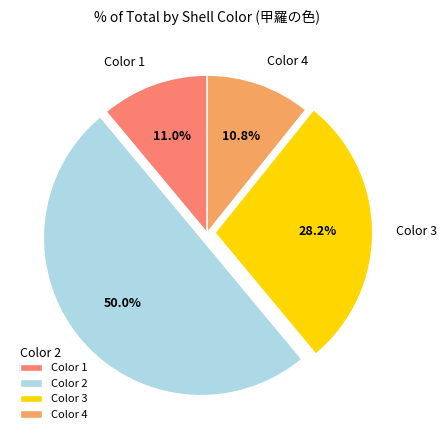

Which category has the biggest portion of the pie?

Color 2